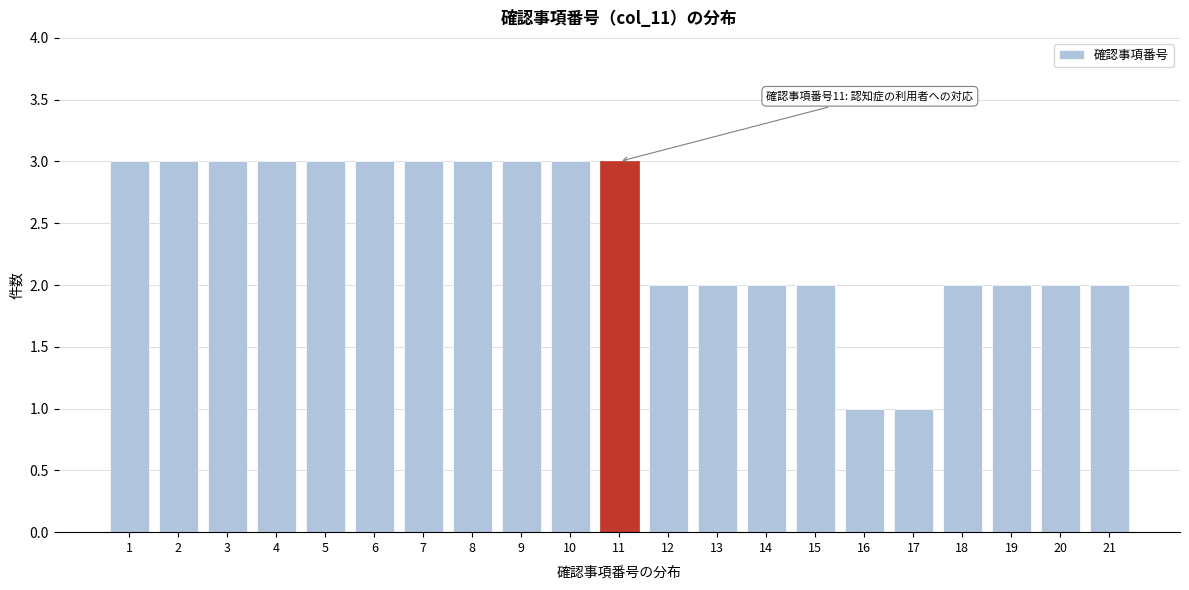

Reading left to right, what are all the values shown in this chart?

3	3	3	3	3	3	3	3	3	3	3	2	2	2	2	1	1	2	2	2	2